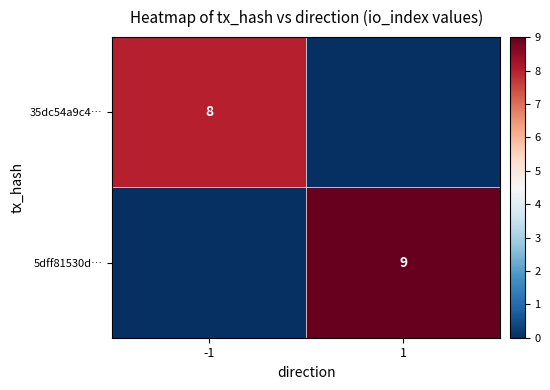

Is the value of 5dff81530d… at 1 greater than the value of 35dc54a9c4… at -1?

Yes